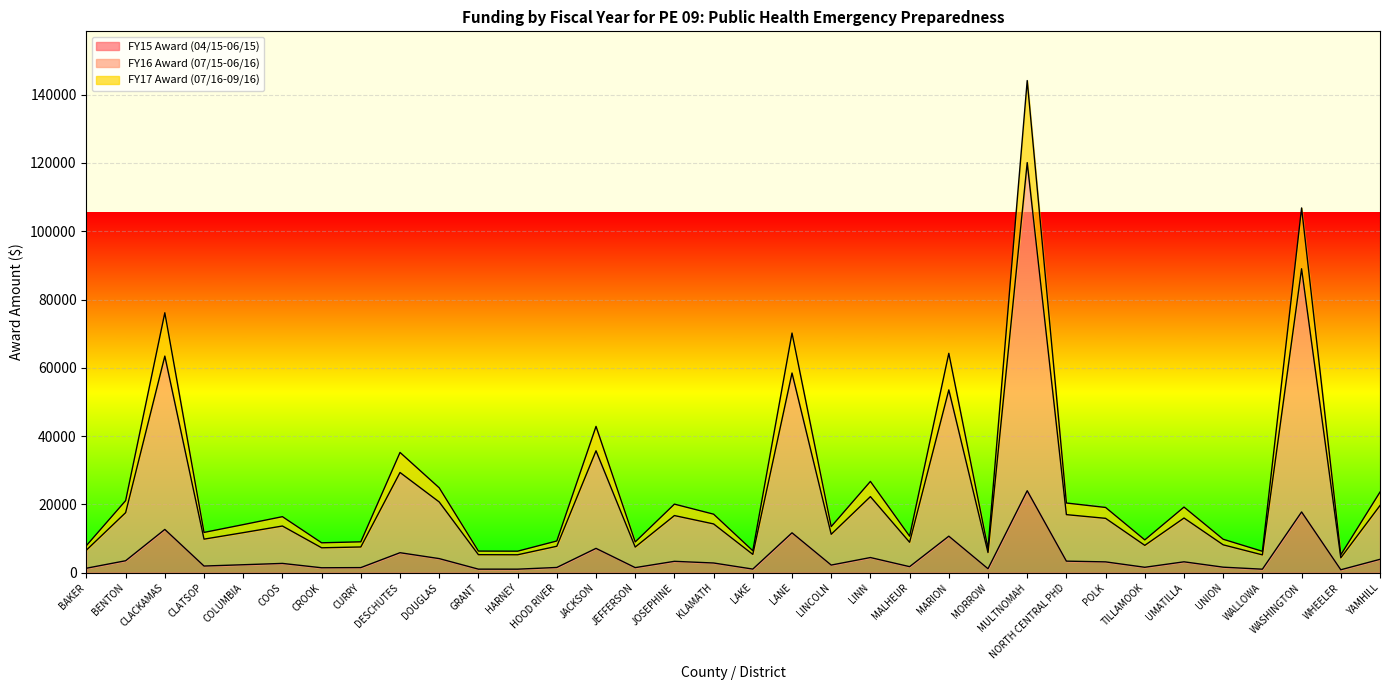

True or false: FY15 Award (04/15-06/15) and FY17 Award (07/16-09/16) intersect in this chart.

False